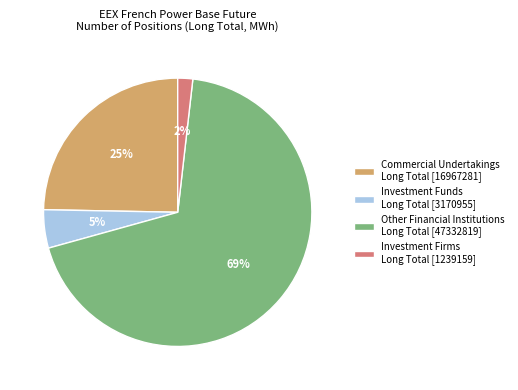

The Other Financial Institutions Long Total [47332819] slice represents 69% of the pie. True or false?

True